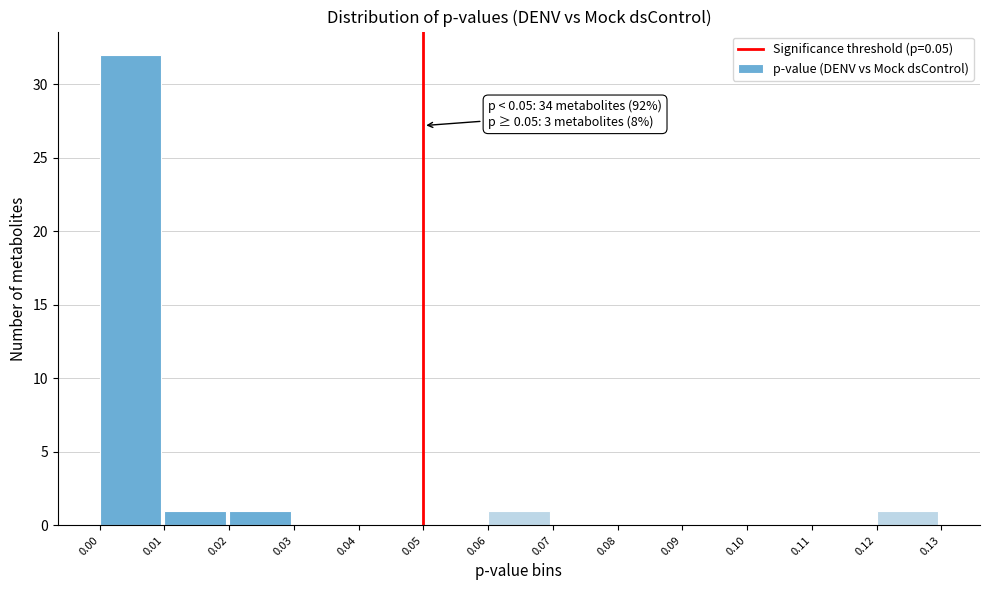

Which range on the x-axis has the tallest bar?

0.00 to 0.01